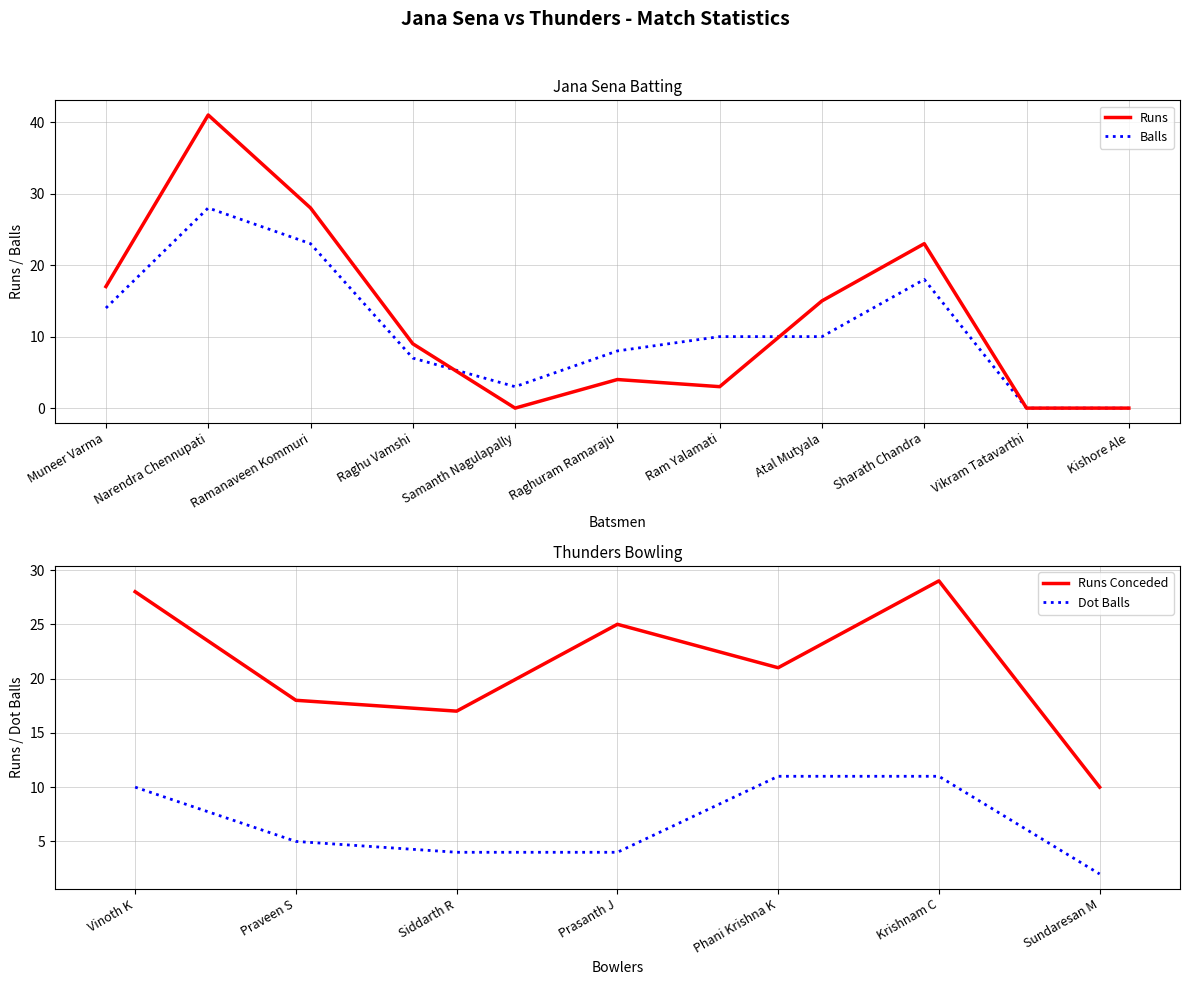

What is the value of the Runs point at the 4th from the left?

9